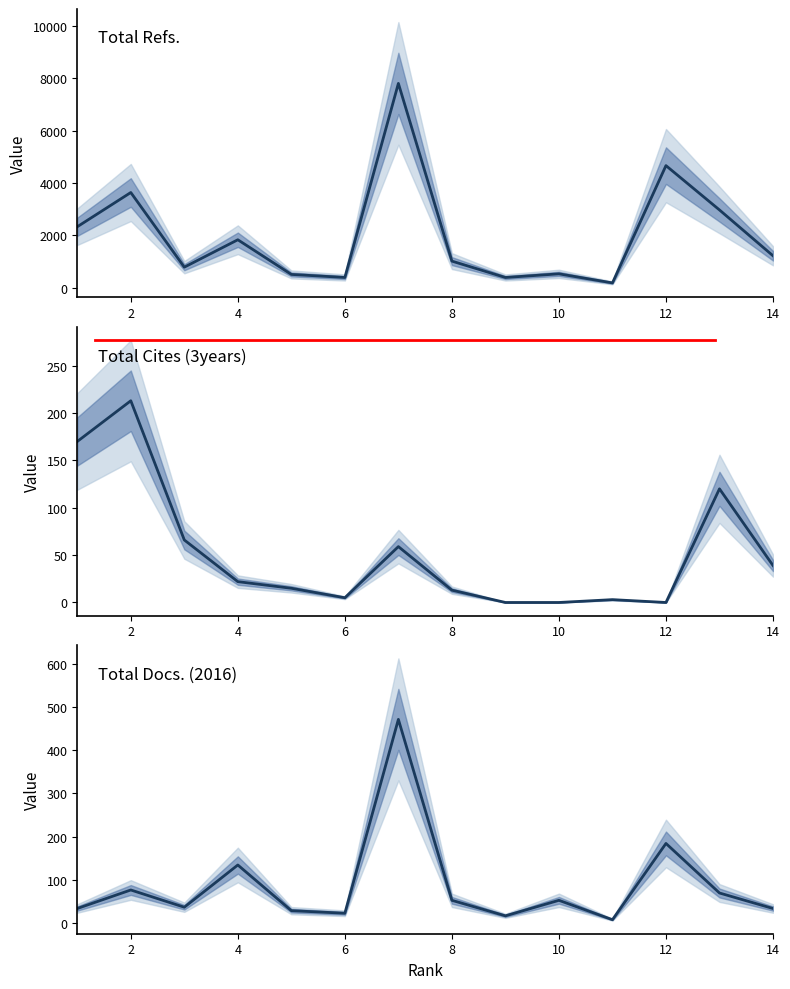

At which category does Total Cites (3years) reach its first local peak?

2